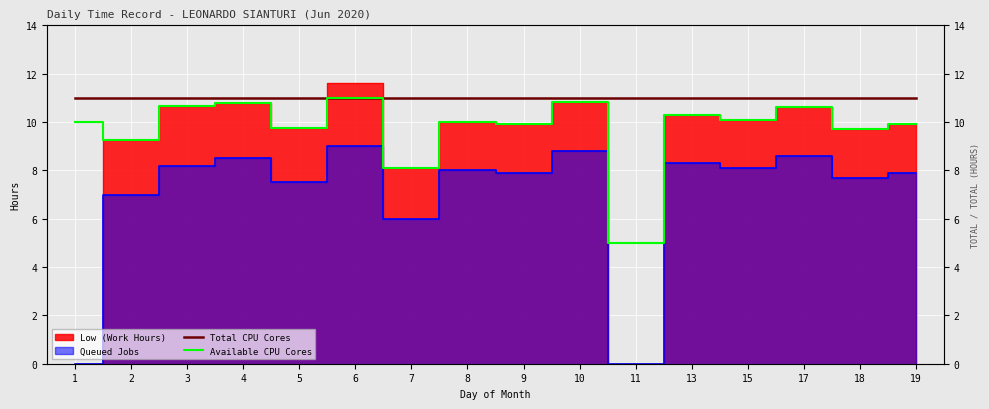

Reading left to right, what are all the values shown in this chart?

Total CPU Cores: 11.0	11.0	11.0	11.0	11.0	11.0	11.0	11.0	11.0	11.0	11.0	11.0	11.0	11.0	11.0	11.0
Available CPU Cores: 10.0	9.2	10.7	10.8	9.8	11.0	8.1	10.0	9.9	10.8	5.0	10.3	10.1	10.6	9.7	9.9